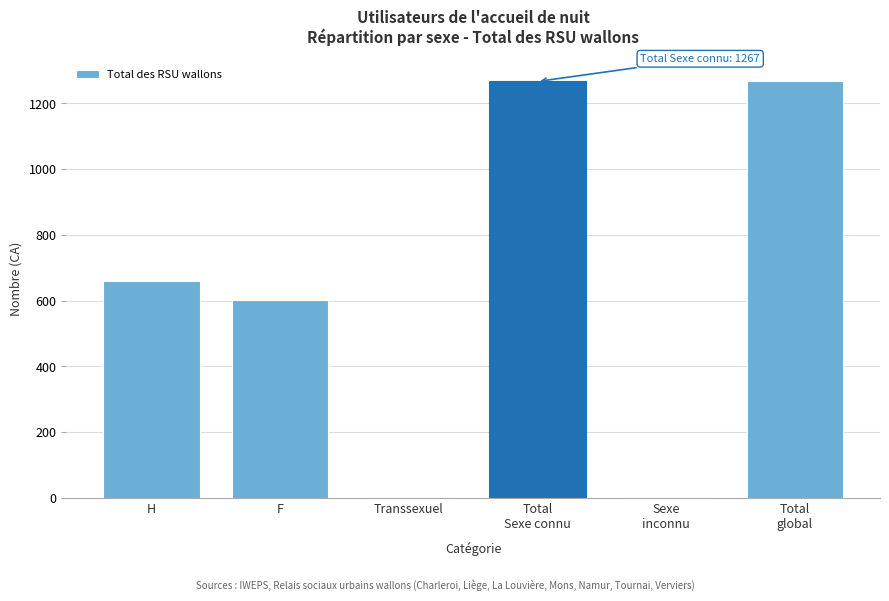

What is the sum of all values?

3805